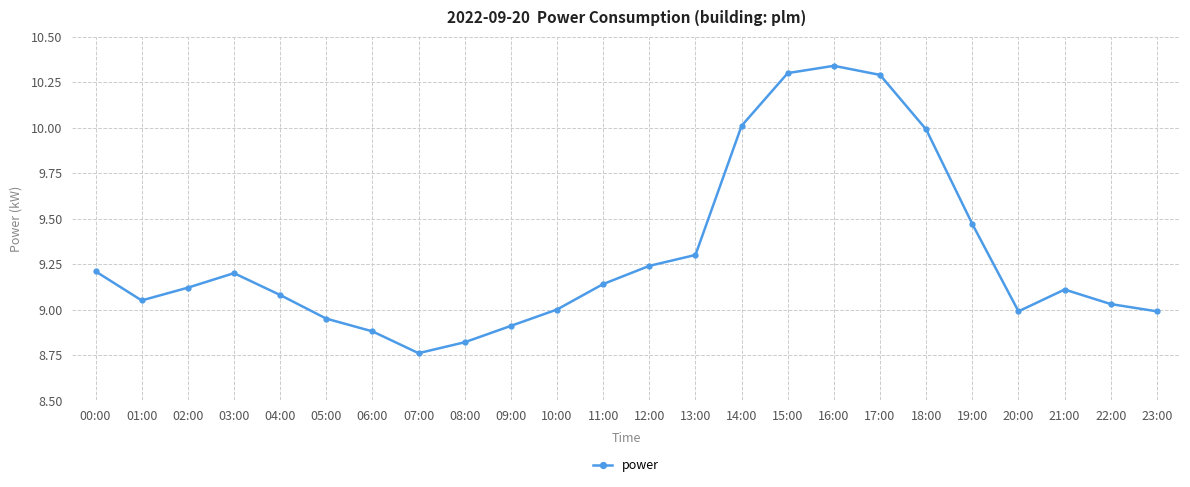

What is the difference between the maximum and second lowest values?

1.5